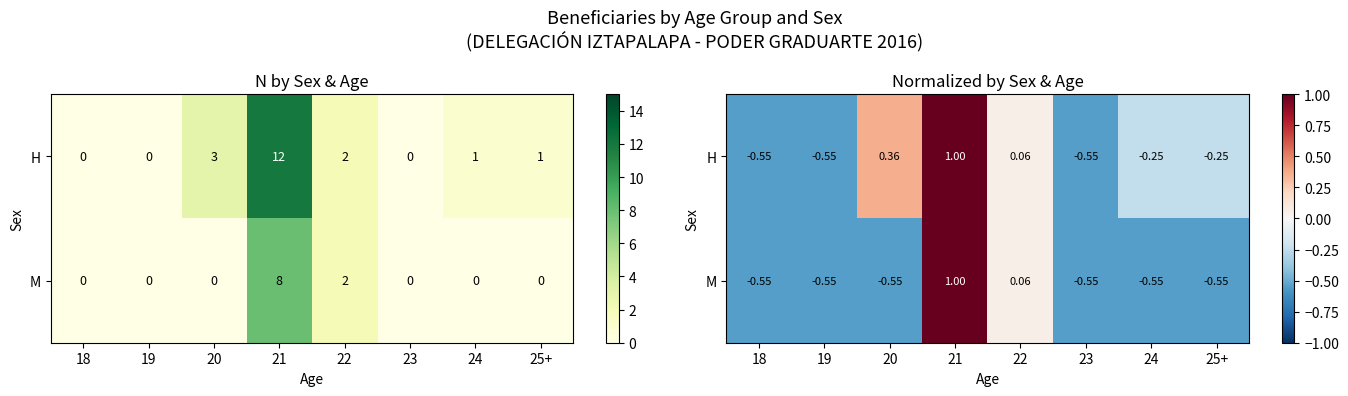

How many negative values does the M series have?

6